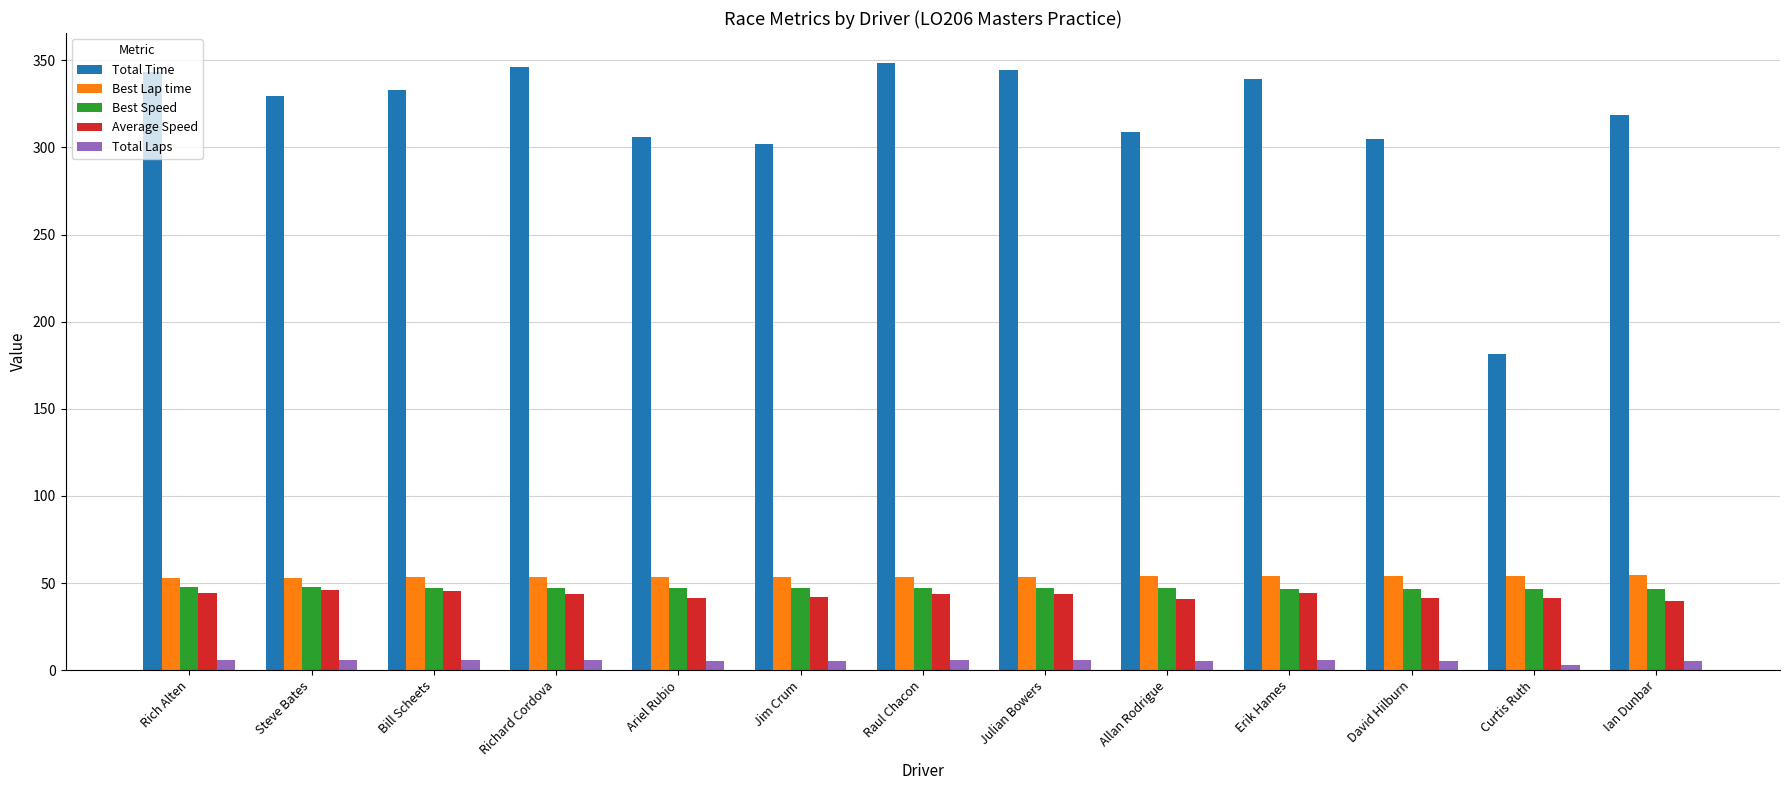

Rank the series at Ariel Rubio from lowest to highest value.

Total Laps, Average Speed, Best Speed, Best Lap time, Total Time